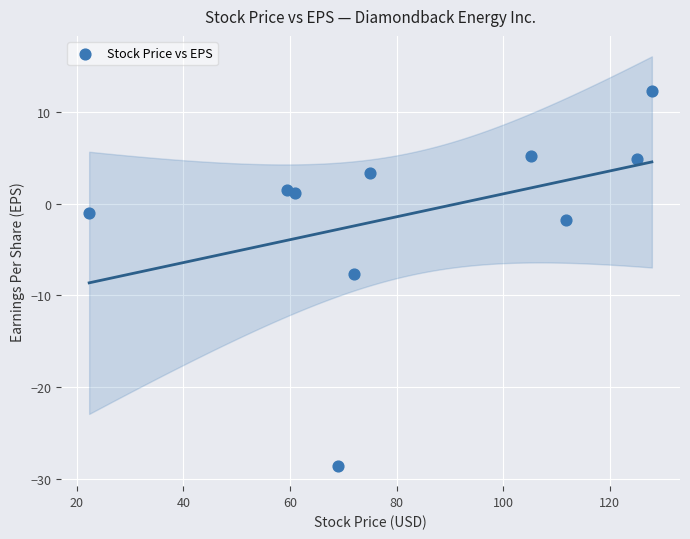

What is the range of Y values (max minus min)?

40.9